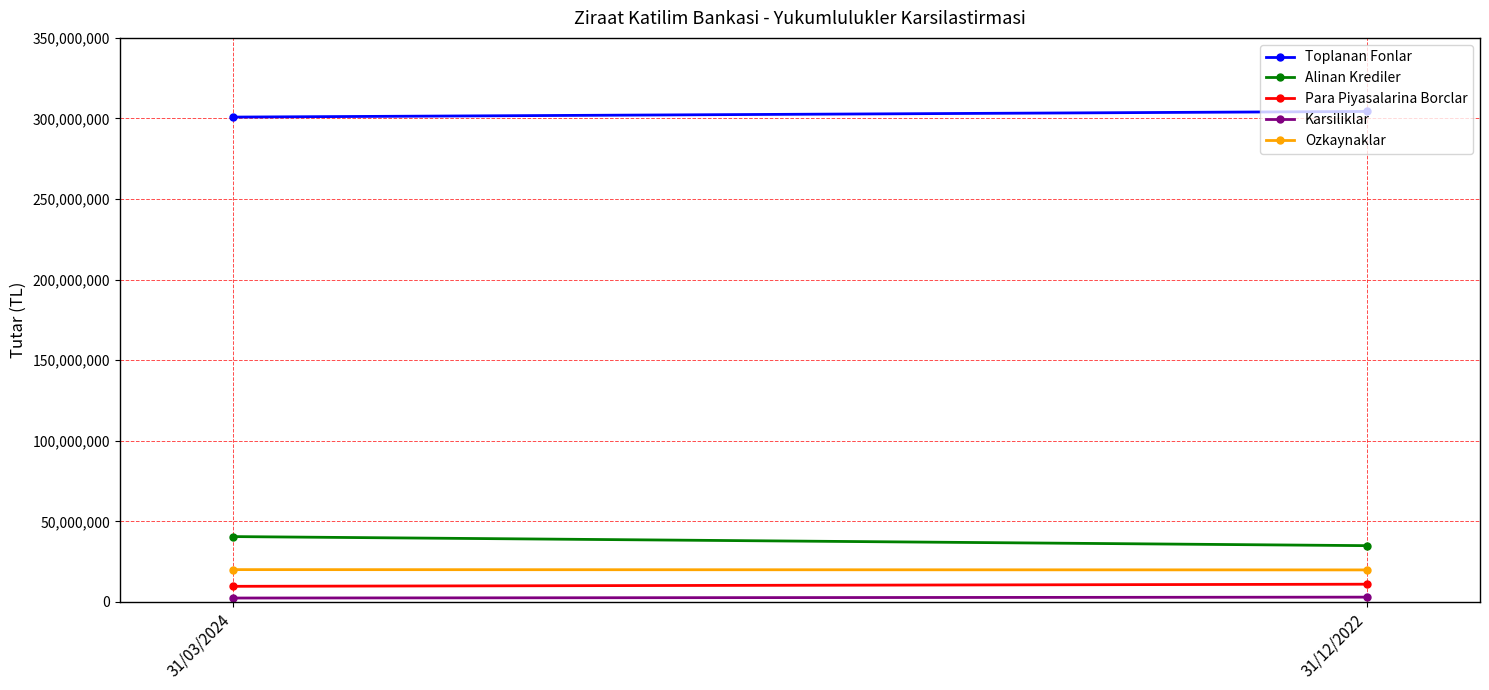

Reading right to left, what are all the values shown in this chart?

Toplanan Fonlar: 31/12/2022=304372374	31/03/2024=300875656
Alinan Krediler: 31/12/2022=34888977	31/03/2024=40515782
Para Piyasalarina Borclar: 31/12/2022=10964133	31/03/2024=9651747
Karsiliklar: 31/12/2022=2932298	31/03/2024=2377659
Ozkaynaklar: 31/12/2022=19831547	31/03/2024=20013978